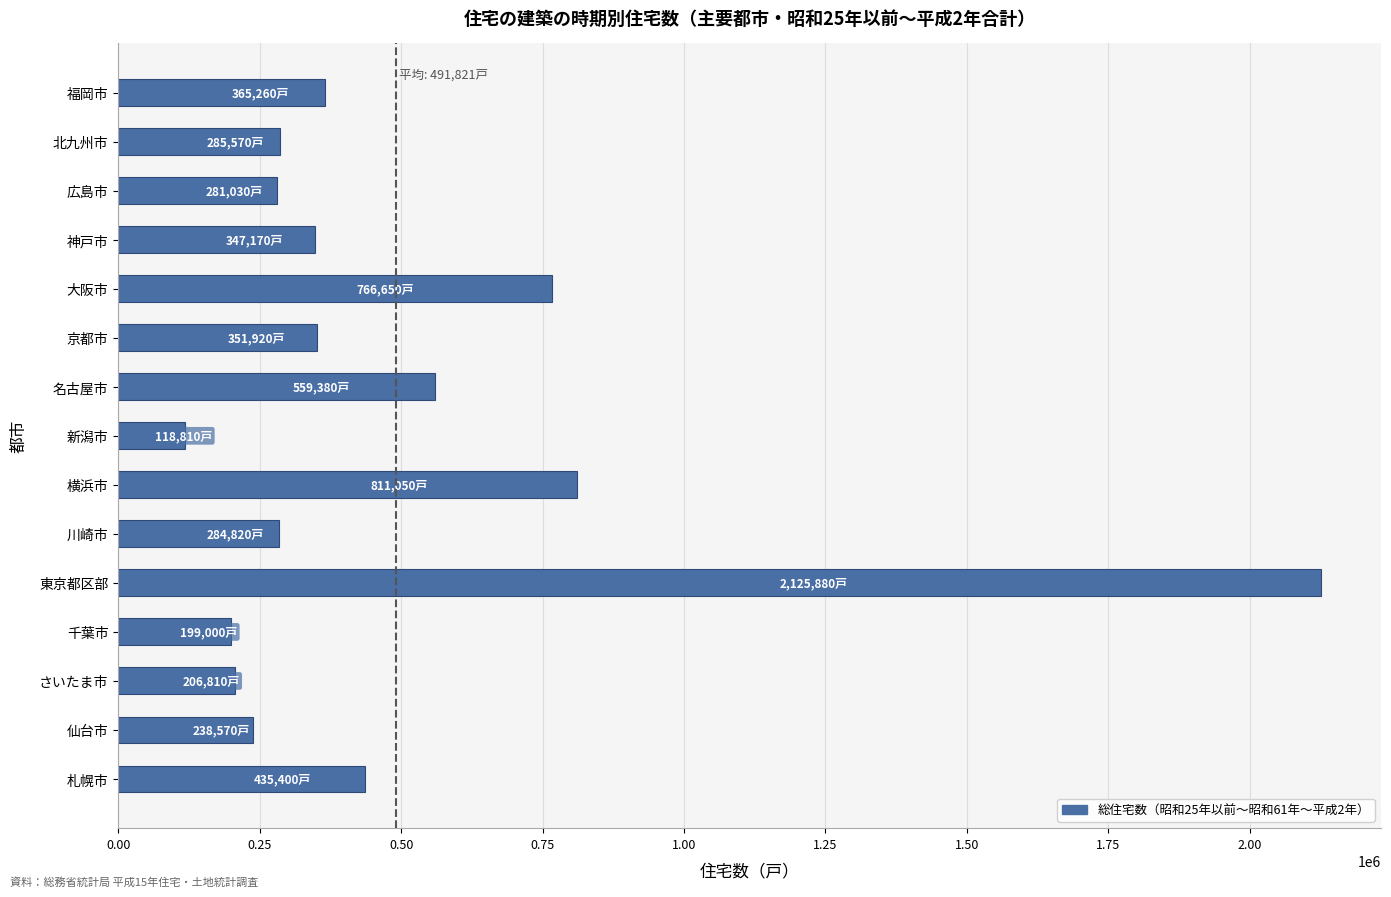

Approximately how many times larger is the value at 京都市 compared to 神戸市?

1.0